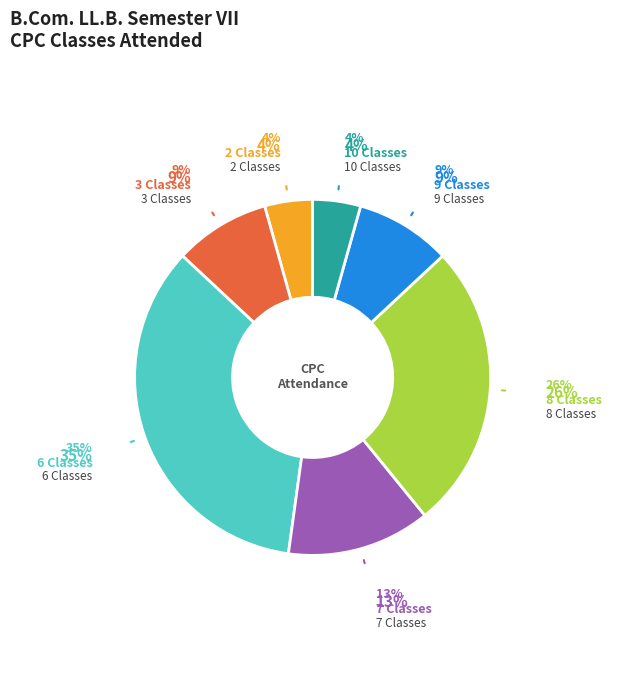

Is there any slice that represents more than half of the pie?

No